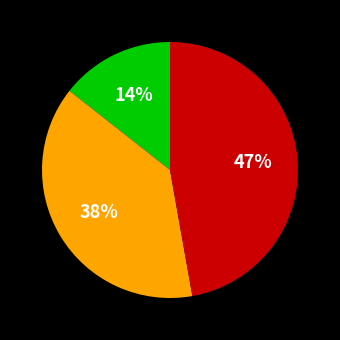

Is there any slice that represents more than half of the pie?

No